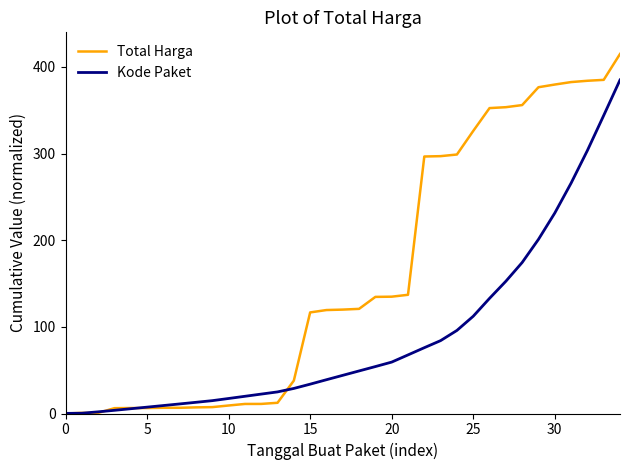

What is the maximum value shown in the chart?

415.0